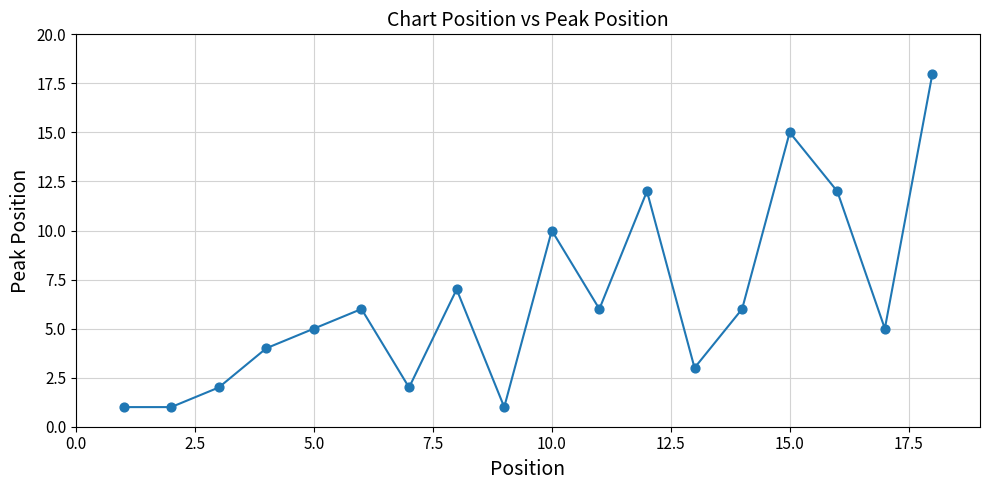

What Y value in the scatter plot is closest to 9?

10